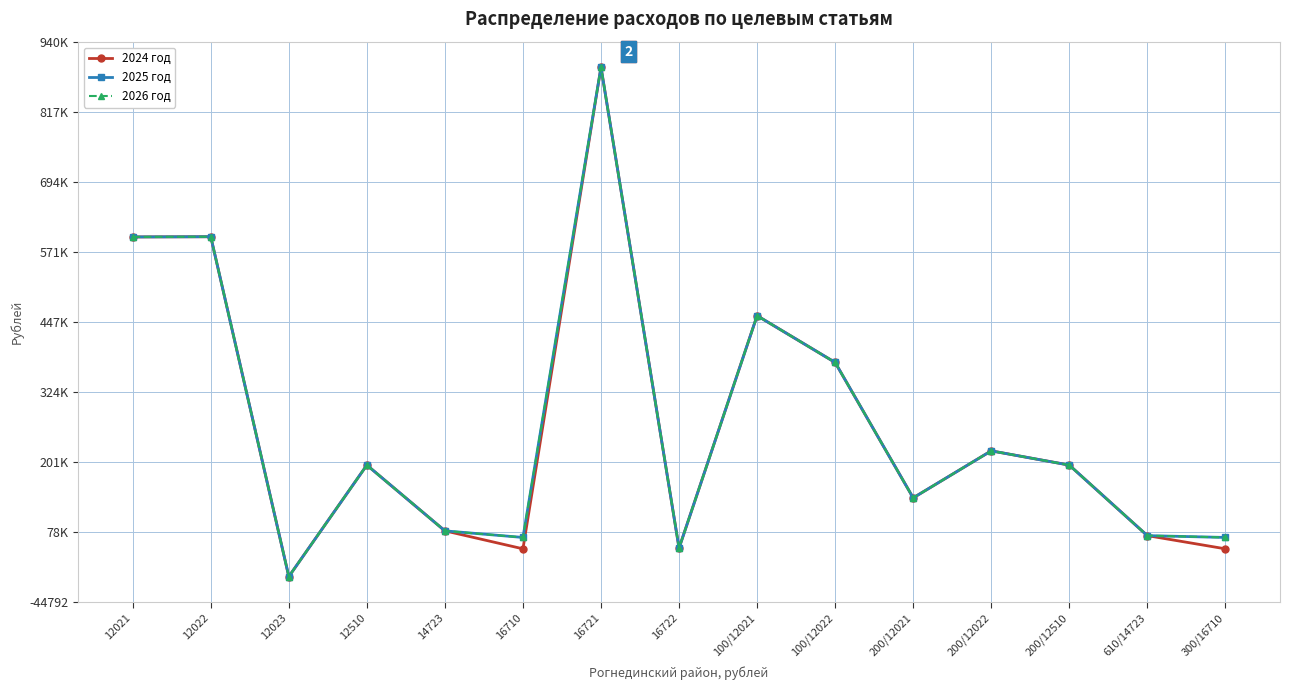

Does the chart have visible grid lines?

Yes